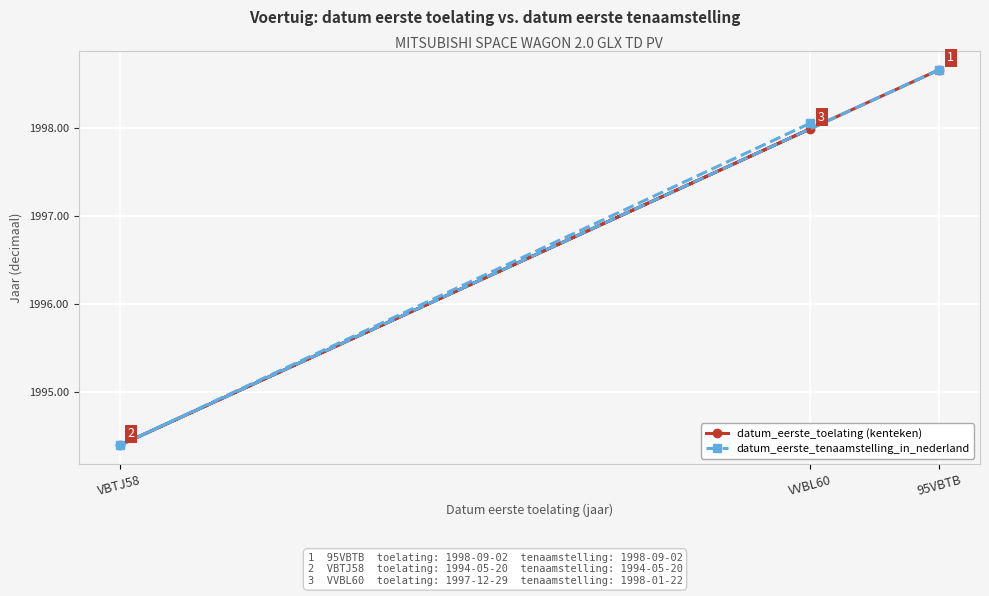

What is the minimum value shown in the chart?

1994.4